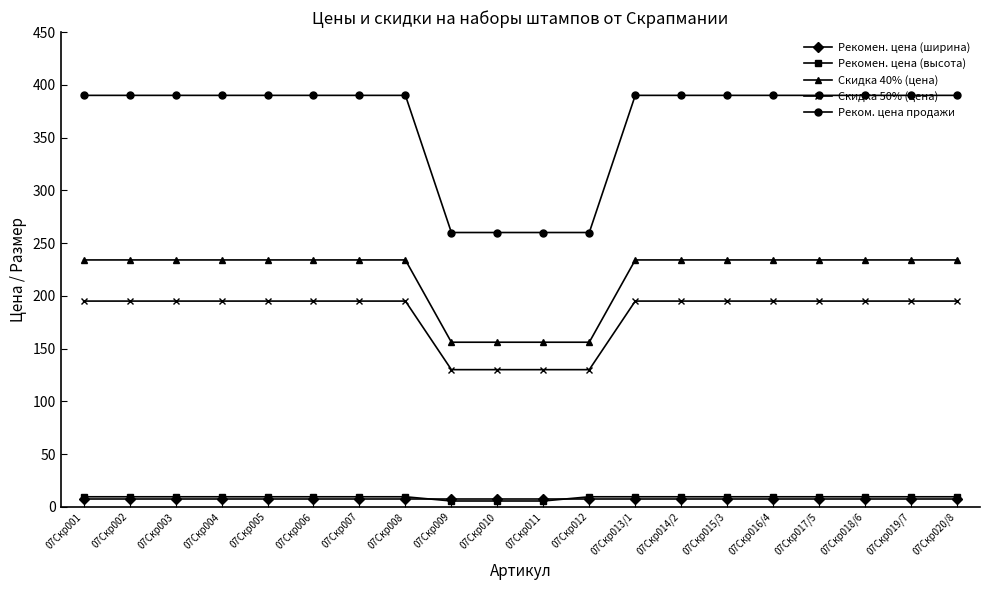

What value does the Реком. цена продажи series have at 07Скр005?

390.0